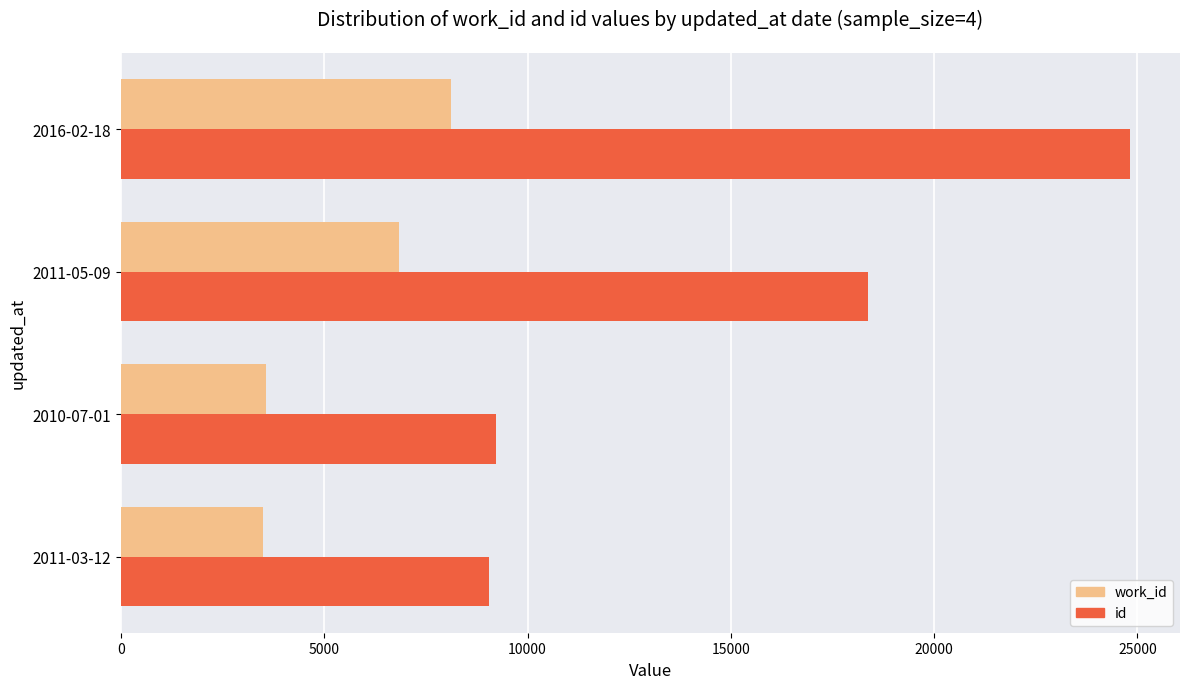

Rank the series by their maximum value, from lowest to highest.

work_id, id